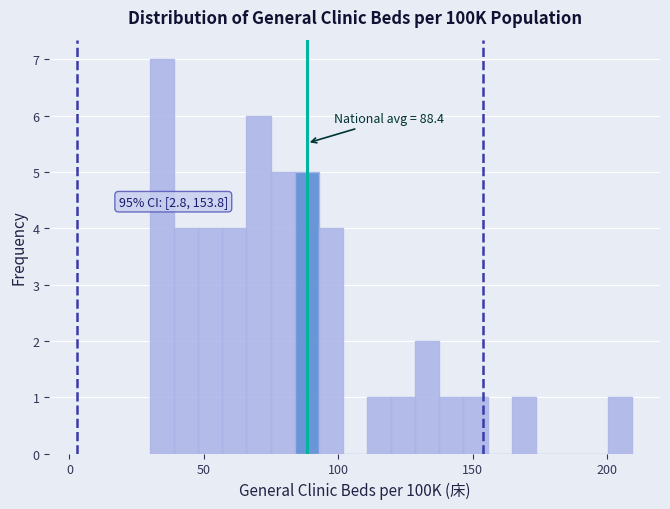

Read against the x-axis, roughly where is the centre of the tallest bar?

35